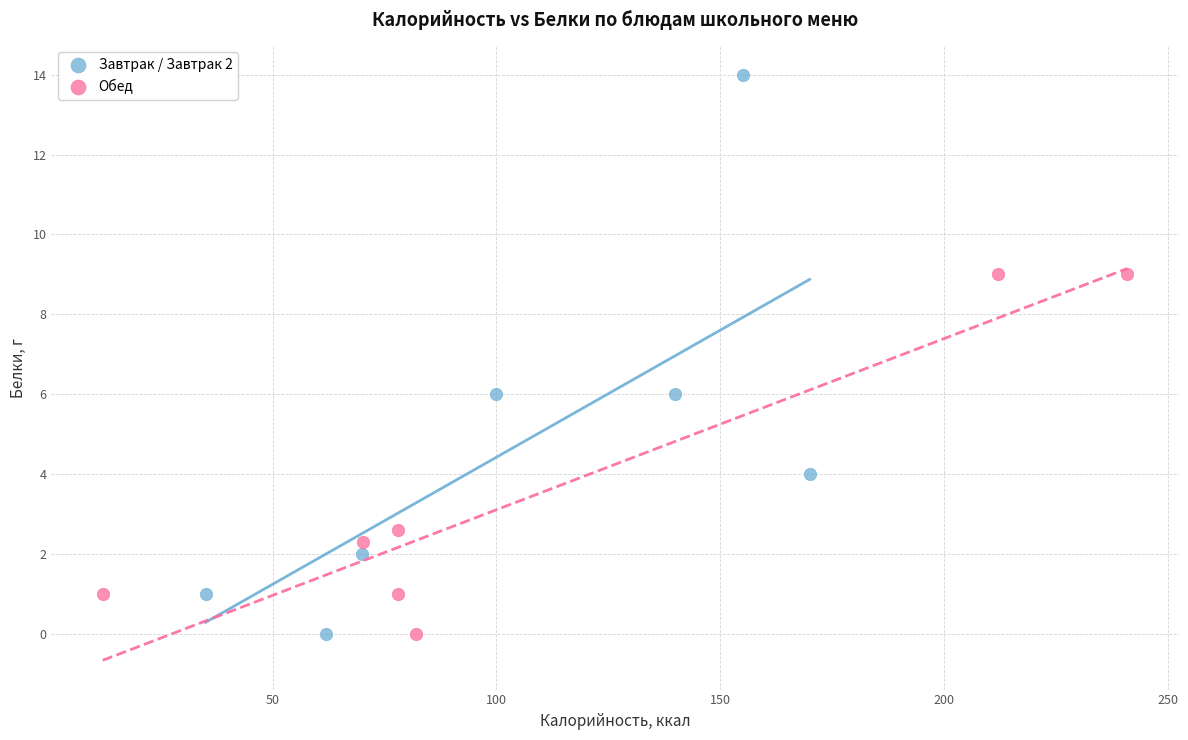

What are all the series names shown in the legend?

Завтрак / Завтрак 2, Обед